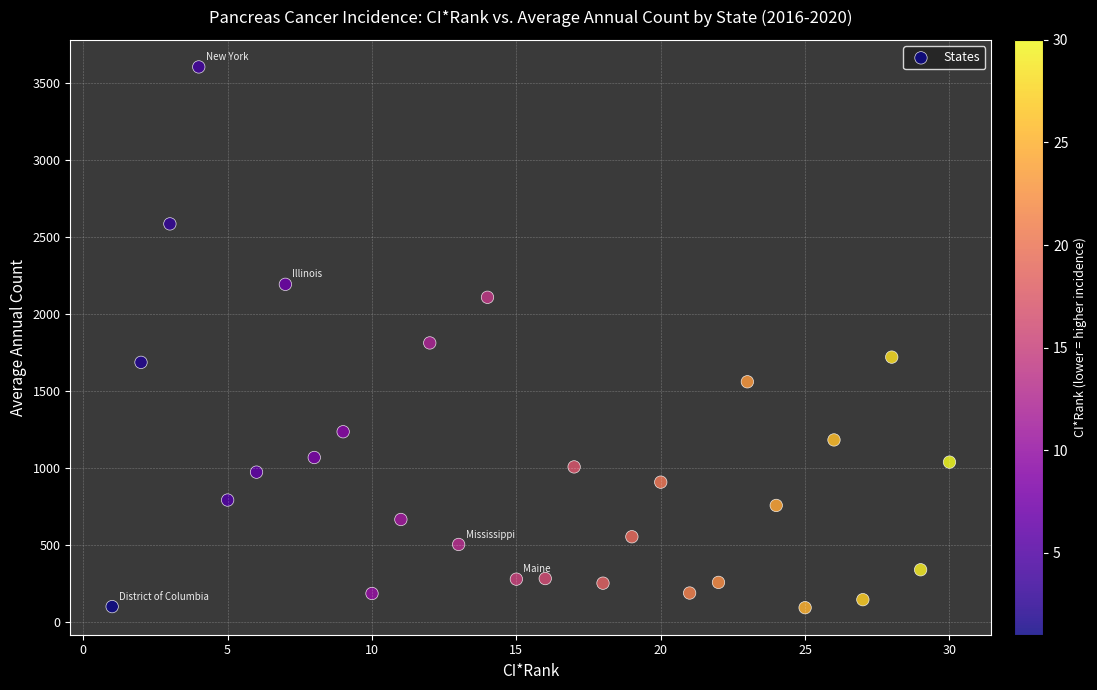

What is the range of X values (max minus min)?

29